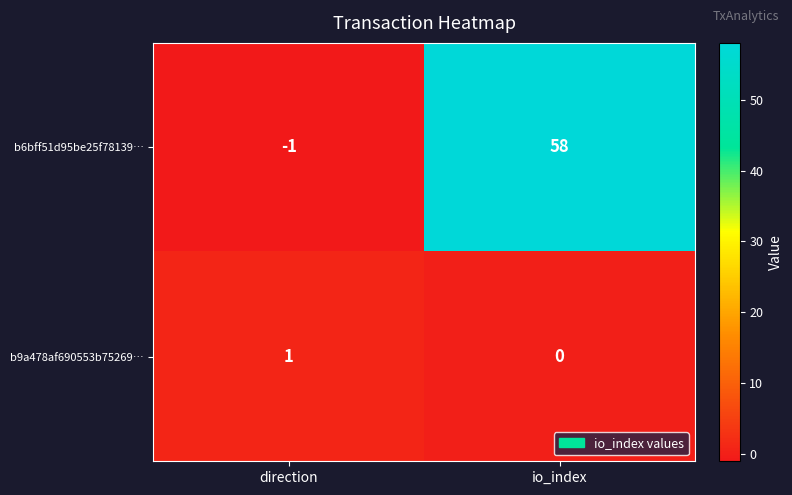

What is the difference between the b6bff51d95be25f78139… values at io_index and direction?

59